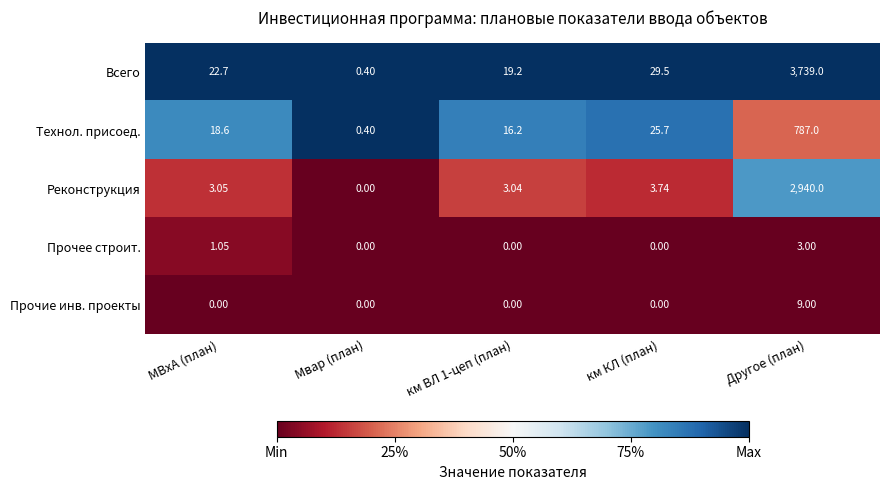

How many categories are shown in the chart?

5